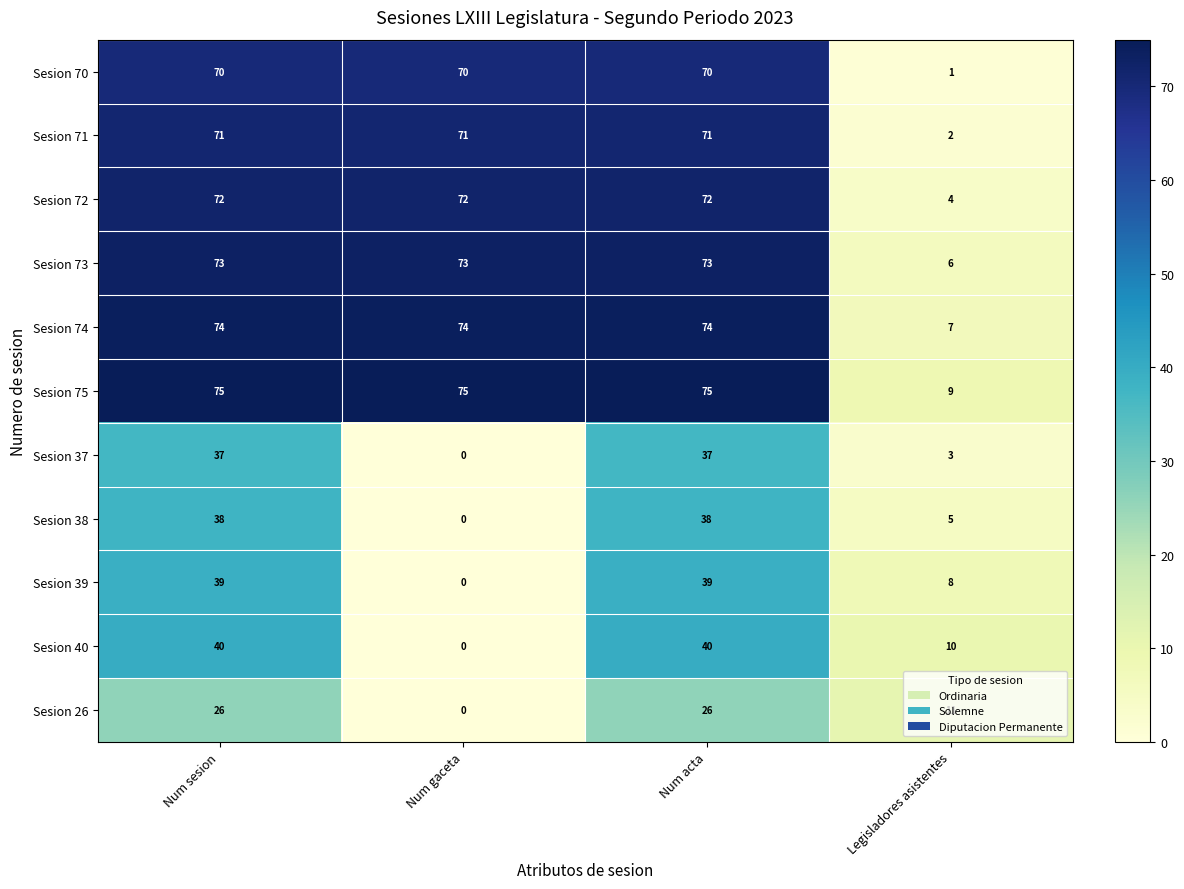

What is the difference between the highest and lowest values at Num acta?

49